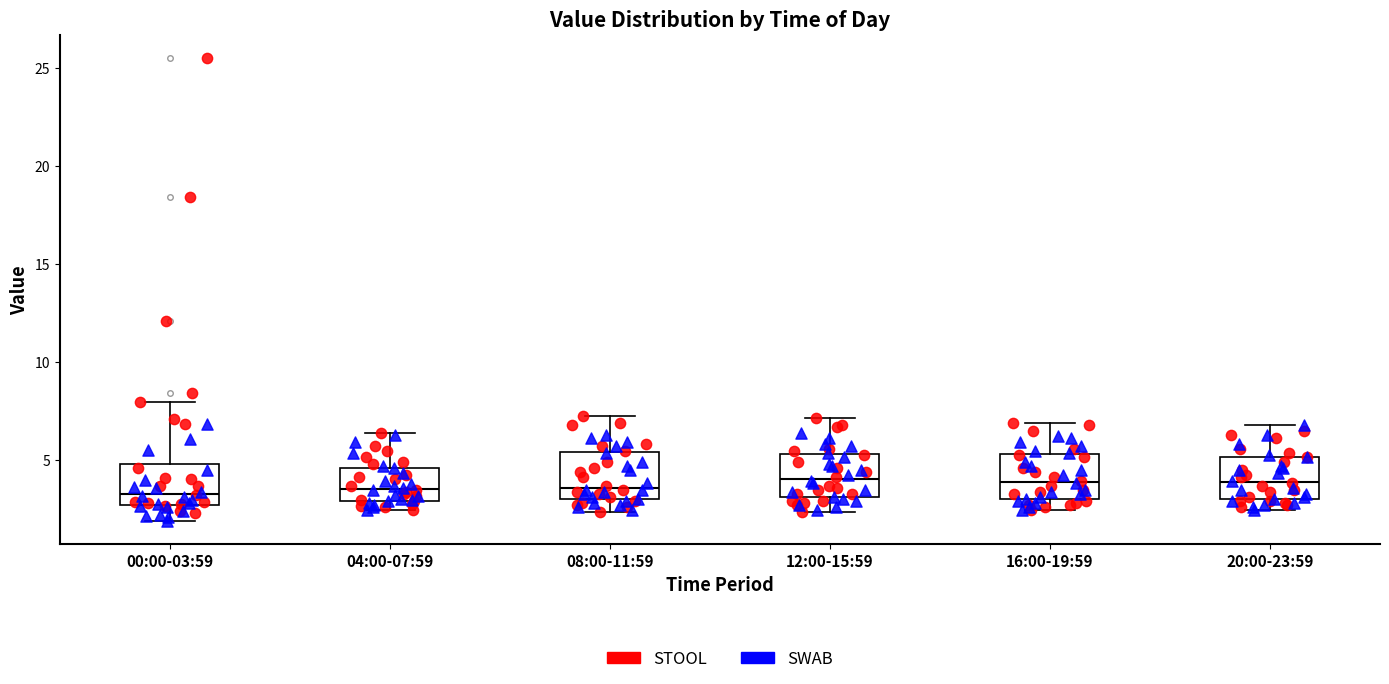

Reading left to right, read every box against the y-axis: the position of its median line, the range the box covers, and the ends of its whiskers. The values are not printed on the chart, so give them approximately, as read against the axis.

00:00-03:59: median 3.5, box 2.5 to 5.0, whiskers 2.0 to 8.0
04:00-07:59: median 3.5, box 3.0 to 4.5, whiskers 2.5 to 6.5
08:00-11:59: median 3.5, box 3.0 to 5.5, whiskers 2.5 to 7.0
12:00-15:59: median 4.0, box 3.0 to 5.5, whiskers 2.5 to 7.0
16:00-19:59: median 4.0, box 3.0 to 5.5, whiskers 2.5 to 7.0
20:00-23:59: median 4.0, box 3.0 to 5.0, whiskers 2.5 to 7.0